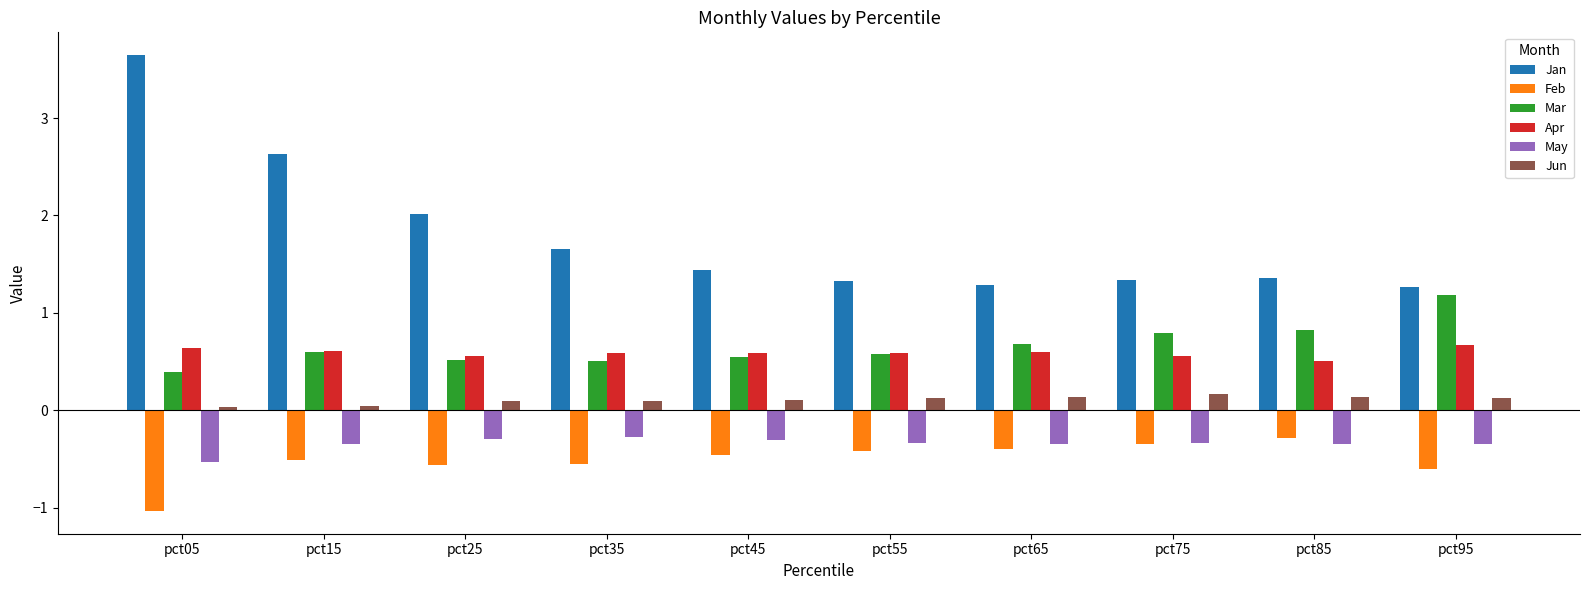

What is the total value across all series at pct15?

3.0